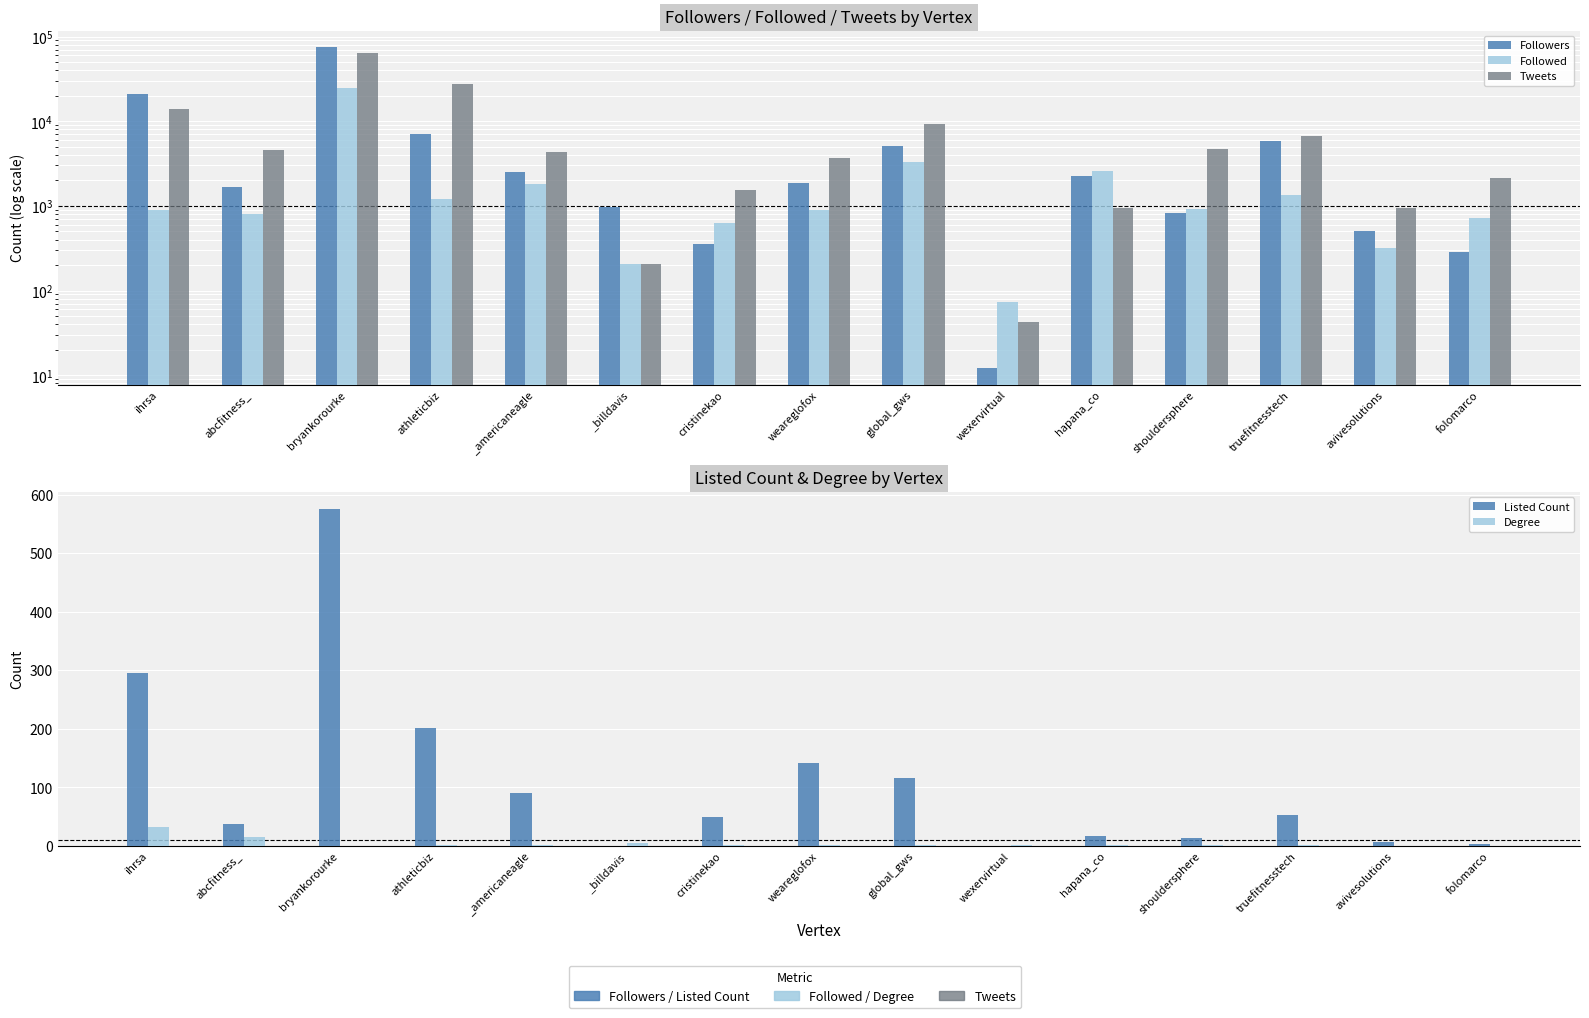

Which label corresponds to the largest value in the chart?

bryankorourke